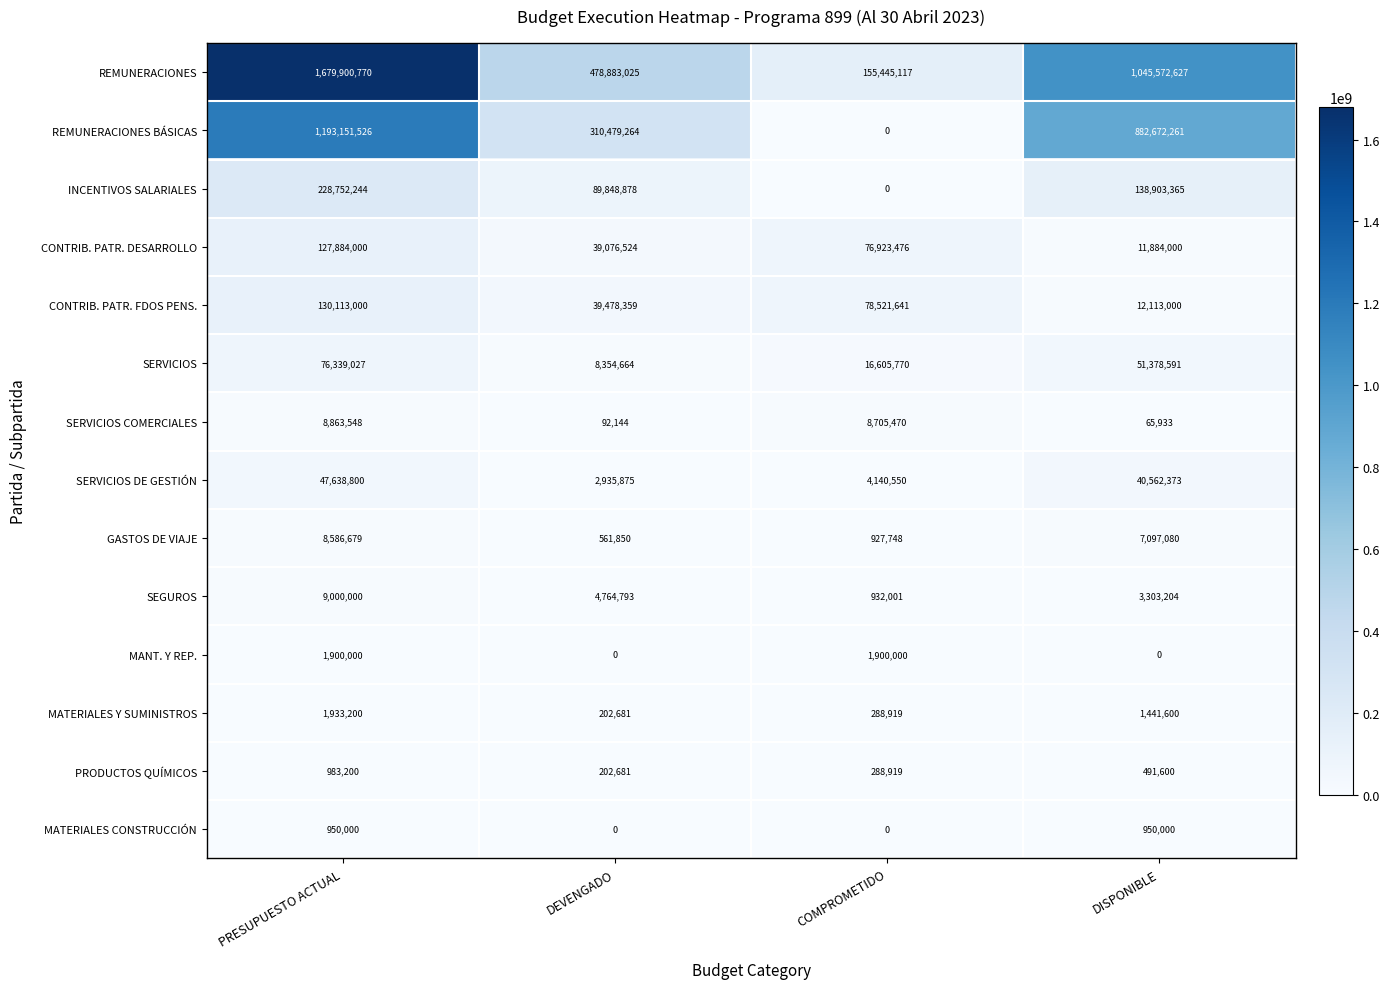

What is the total value across all series at DISPONIBLE?

2196435634